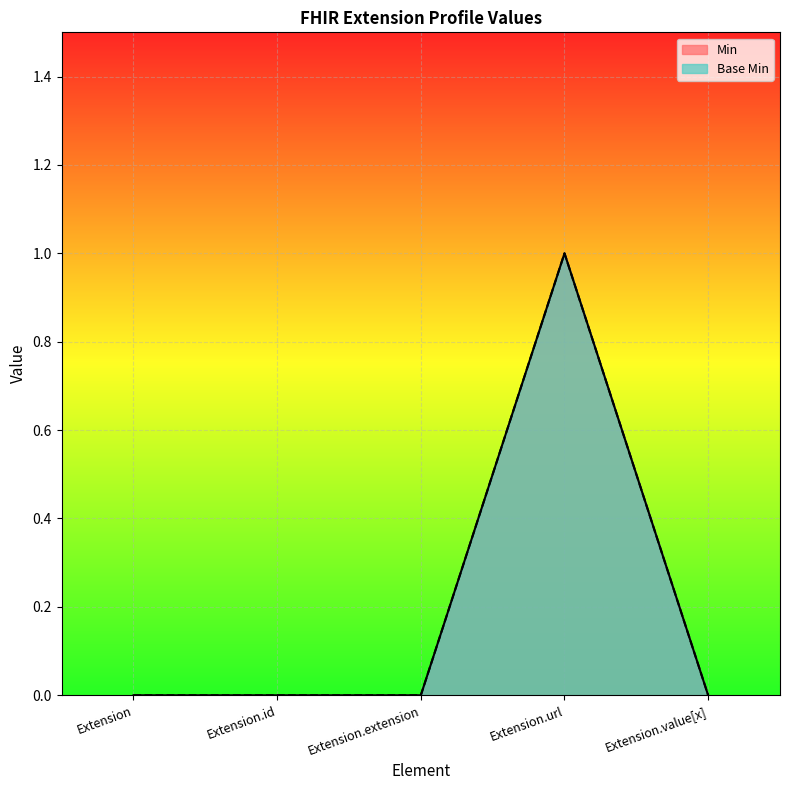

Reading right to left, extract all data points from this chart.

Min: 0	1	0	0	0
Base Min: 0	1	0	0	0